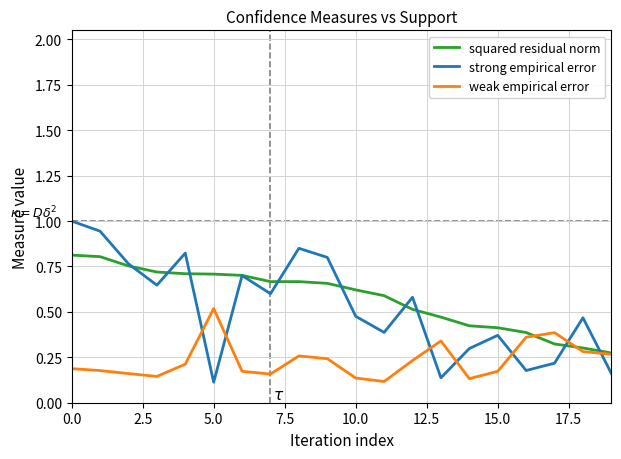

Count the number of categories in the chart.

20